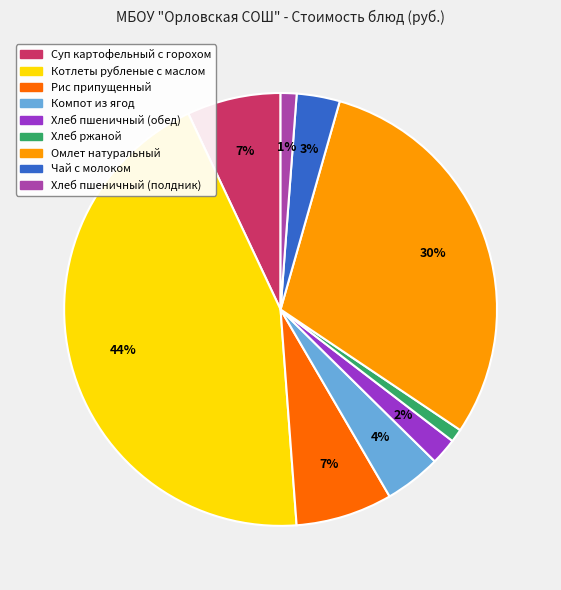

Does any single category account for the majority?

No